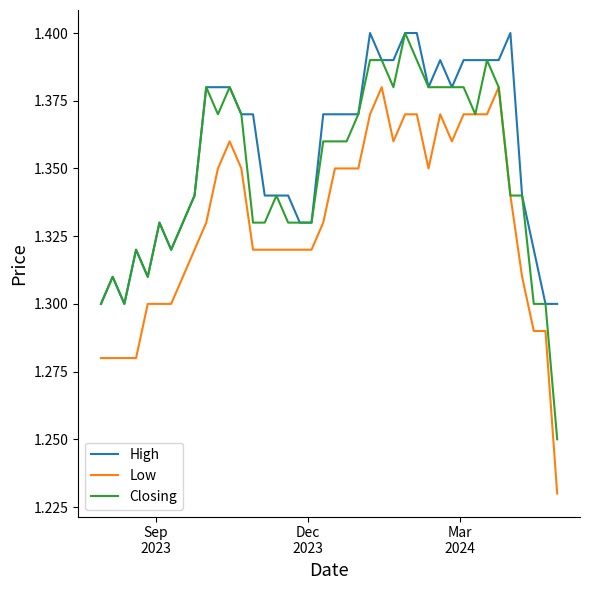

True or false: High and Low intersect in this chart.

False